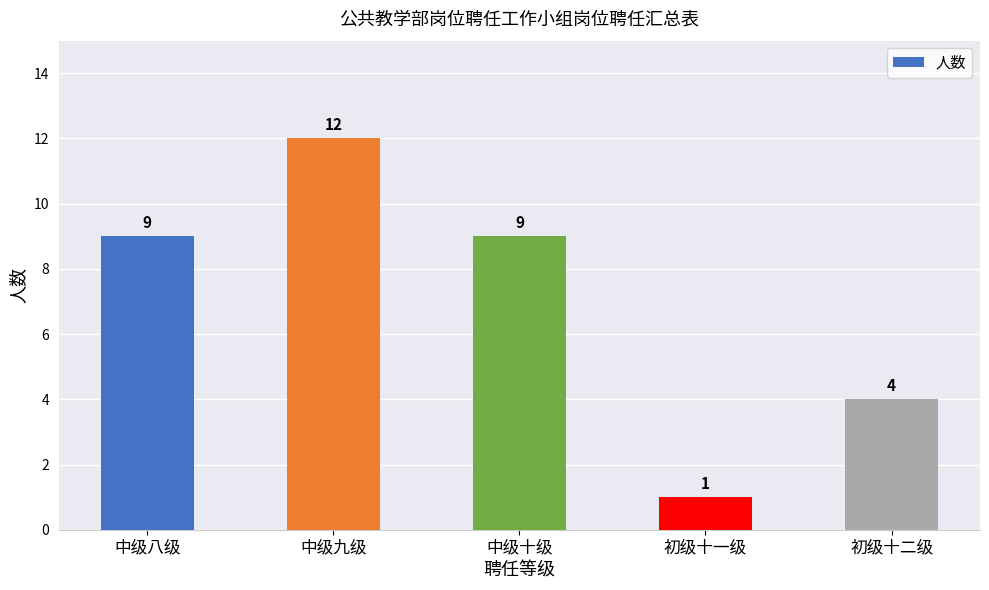

How many bars are there in total?

5